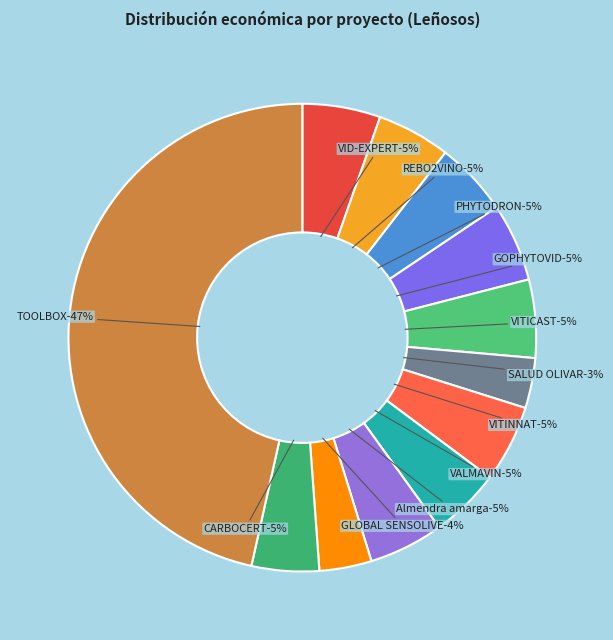

Does SALUD OLIVAR account for over 50% of the chart?

No